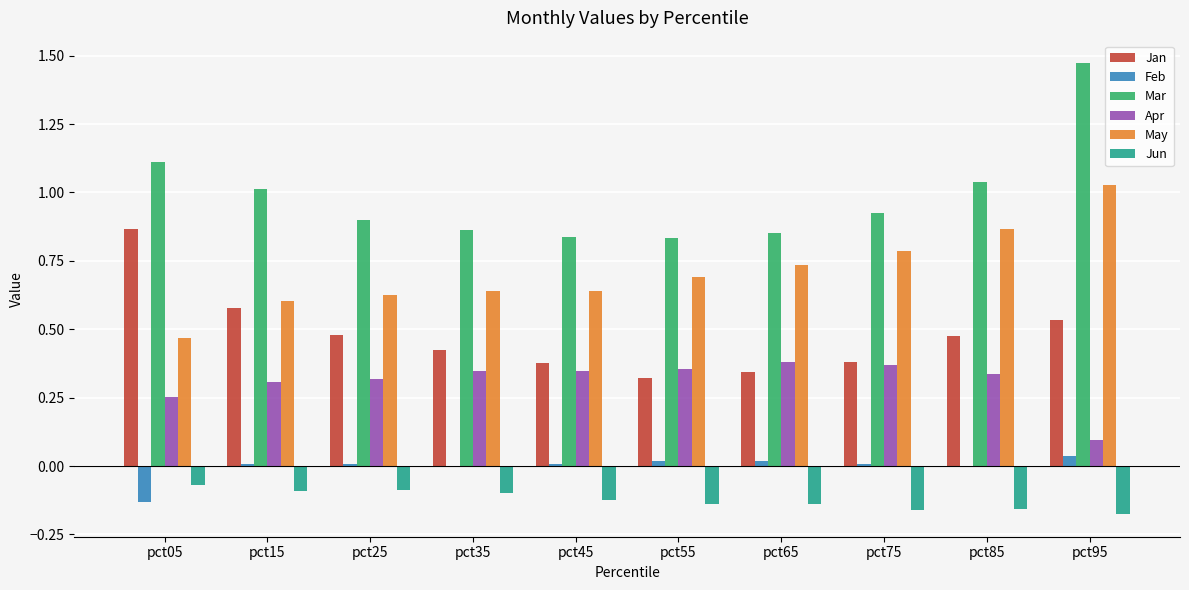

Which series has the largest total across all categories?

Mar